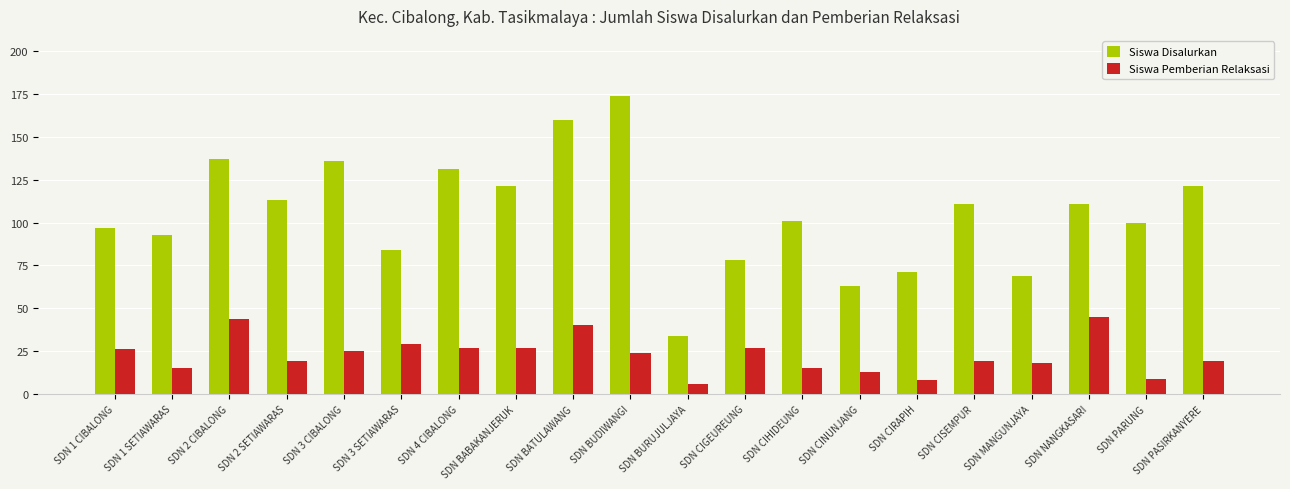

At how many categories does at least one series exceed 115?

7